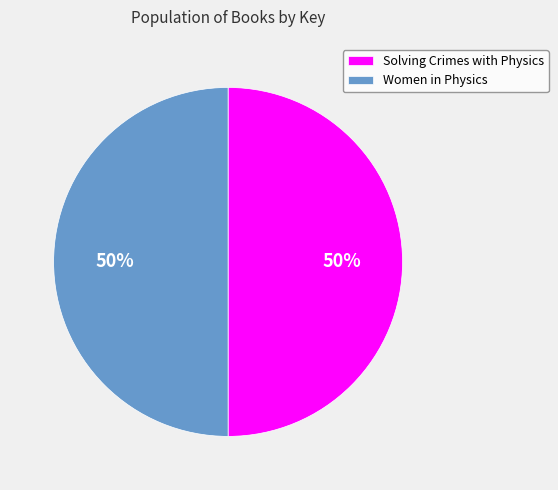

To the nearest percent, what is the average slice percentage?

50%